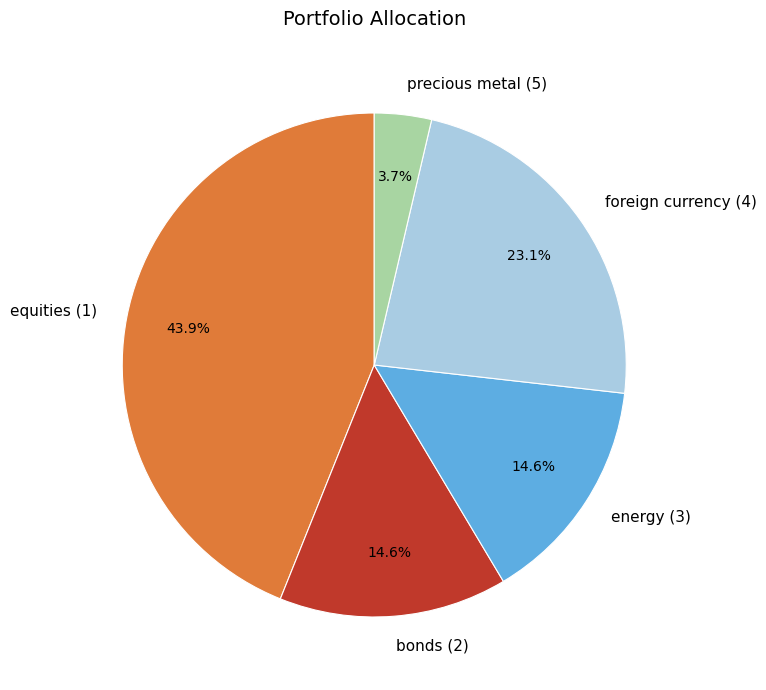

True or false: foreign currency (4) accounts for 31% of the total.

False